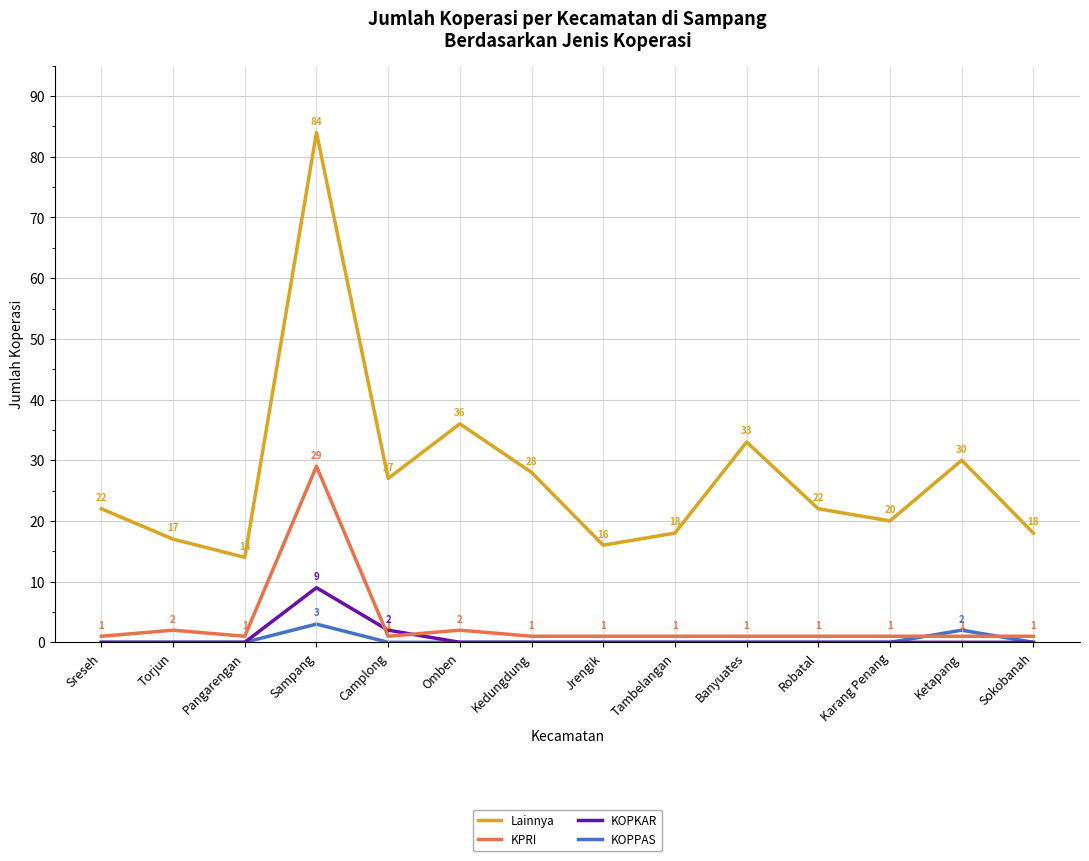

Count the KOPKAR values in the range 0 to 1.

12